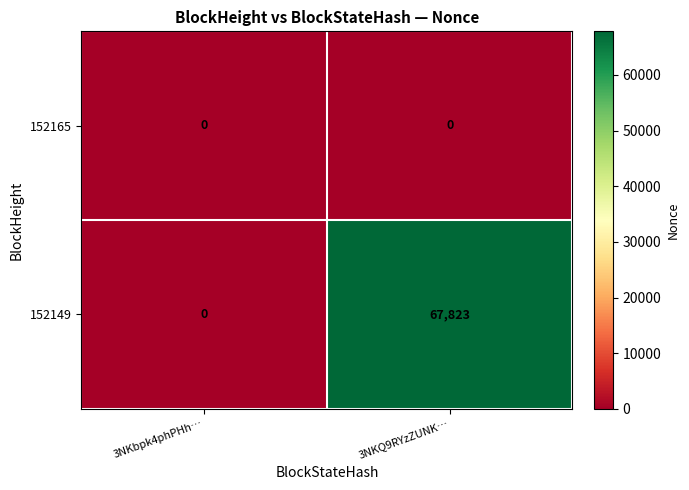

At which label is 152149 closest to 33911?

3NKbpk4phPHh…